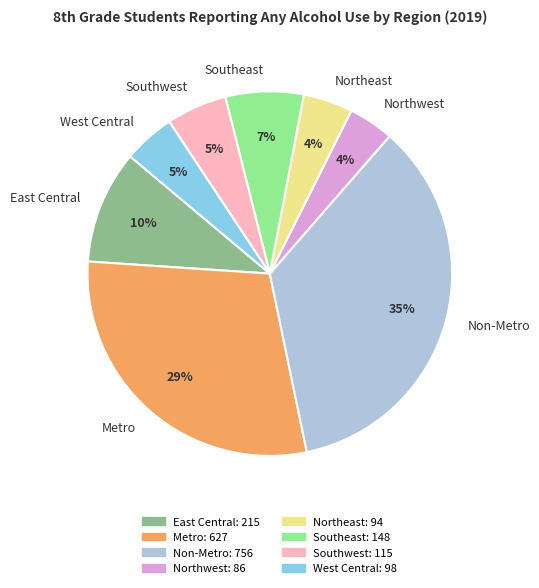

Combined, do Metro and Northwest account for over 50%?

No